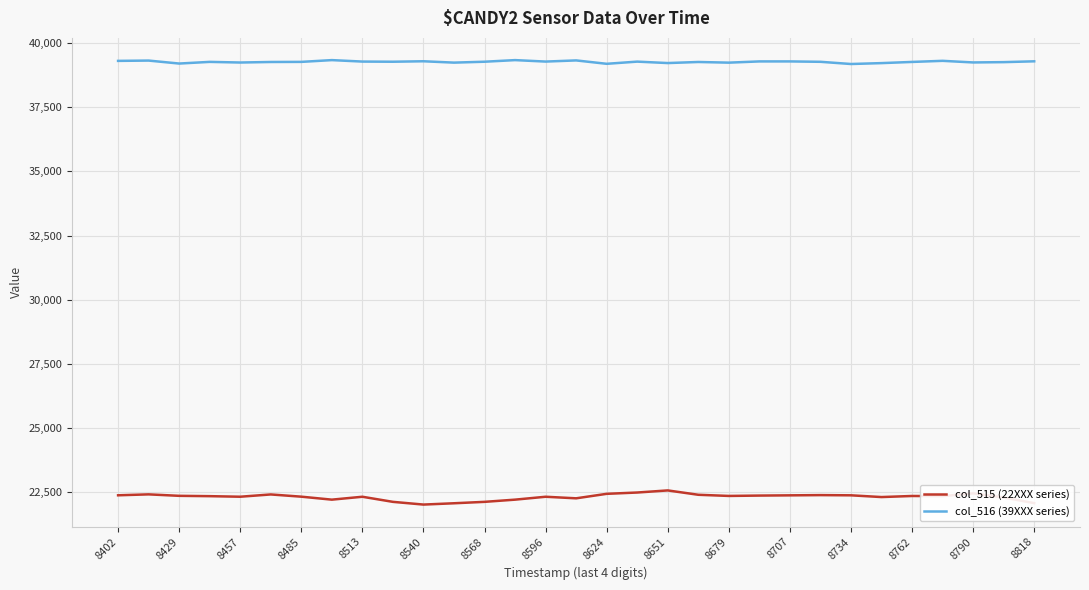

Rank the series by their average value, from highest to lowest.

col_516 (39XXX series), col_515 (22XXX series)